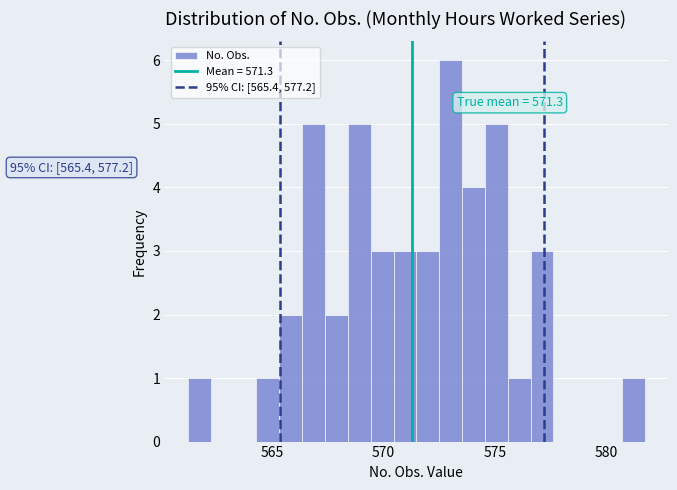

Around what value on the x-axis is the tallest bar? Give the approximate position of its centre, as read against the axis.

573.0